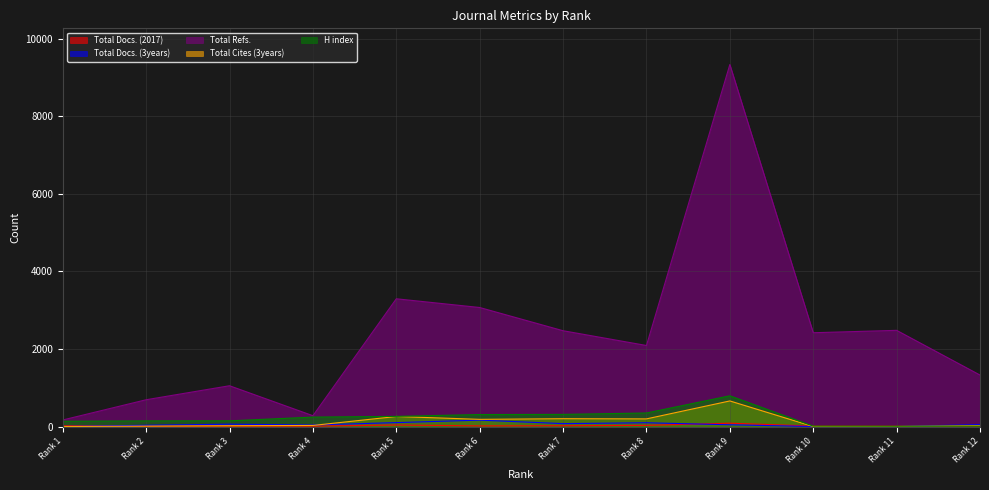

What are all the series names shown in the legend?

Total Docs. (2017), Total Docs. (3years), Total Refs., Total Cites (3years), H index